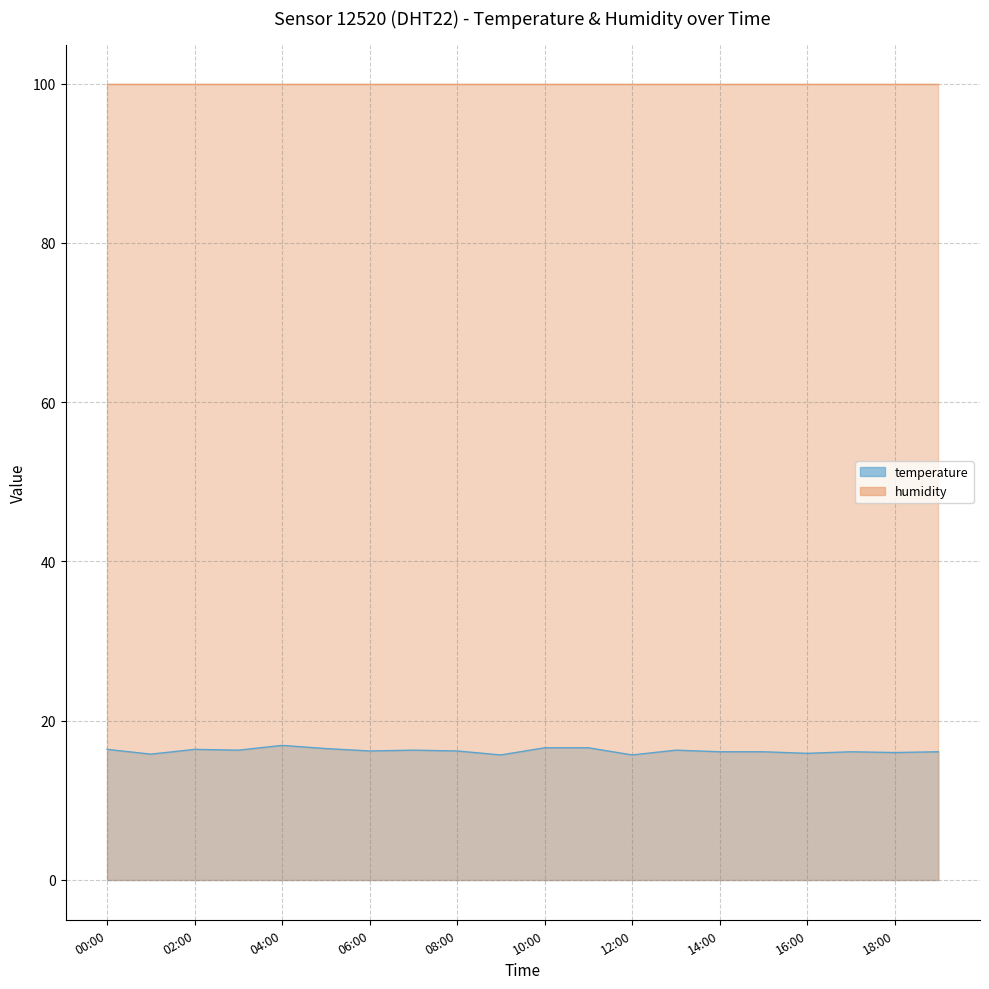

How many points are higher than both their immediate neighbors (excluding endpoints)?

5